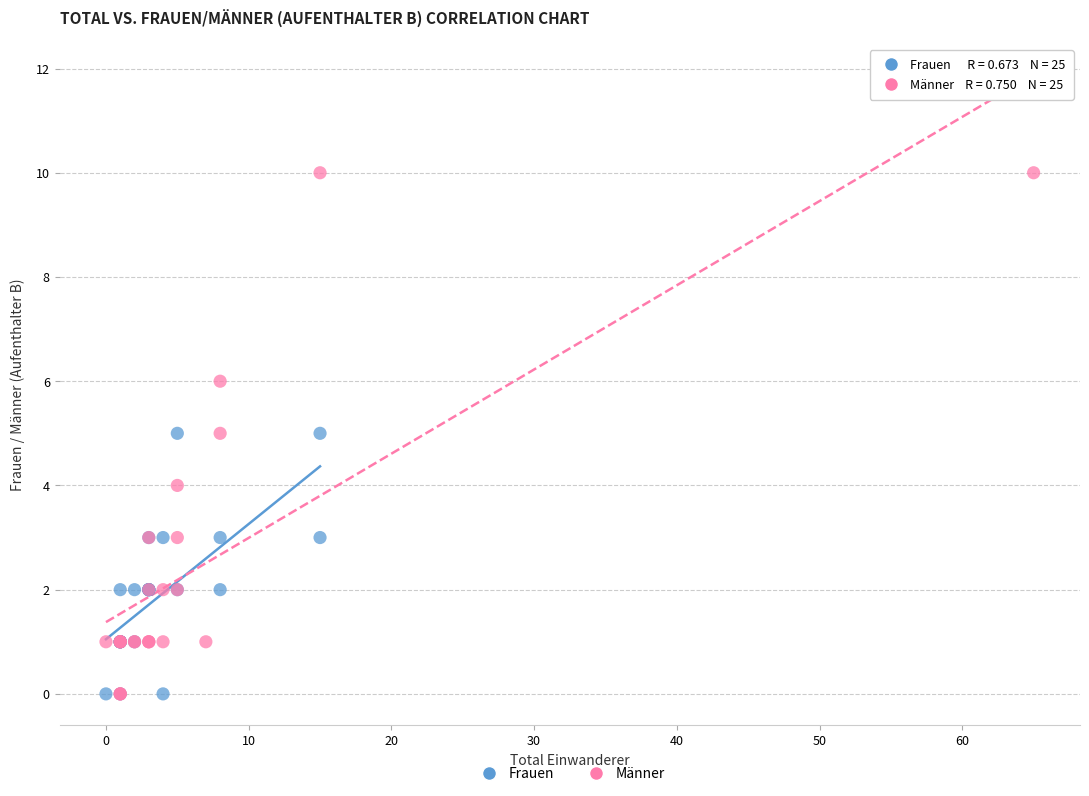

Which series has the largest Y range (max minus min)?

Männer